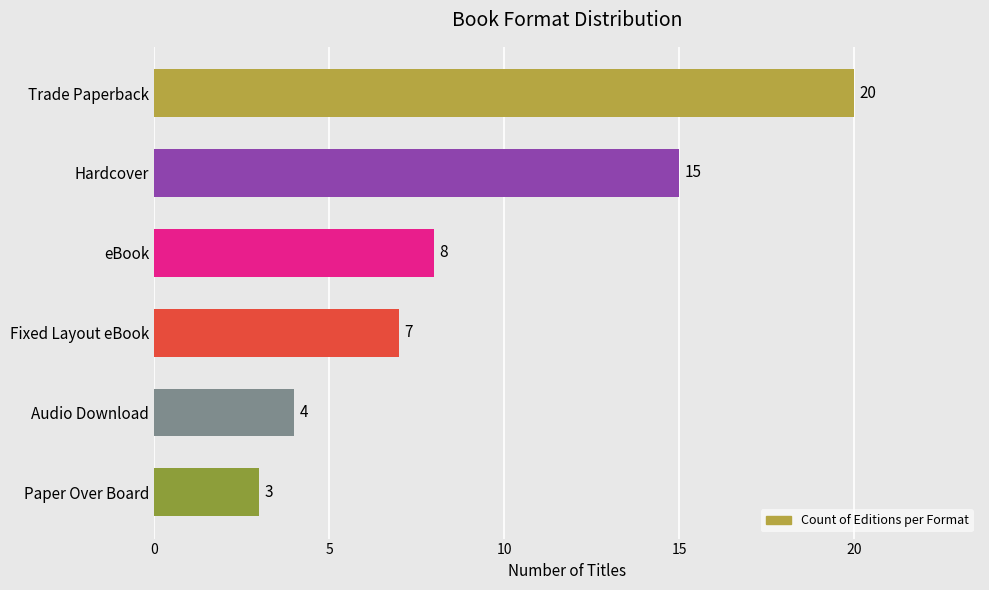

Reading top to bottom, what are all the values shown in this chart?

20	15	8	7	4	3